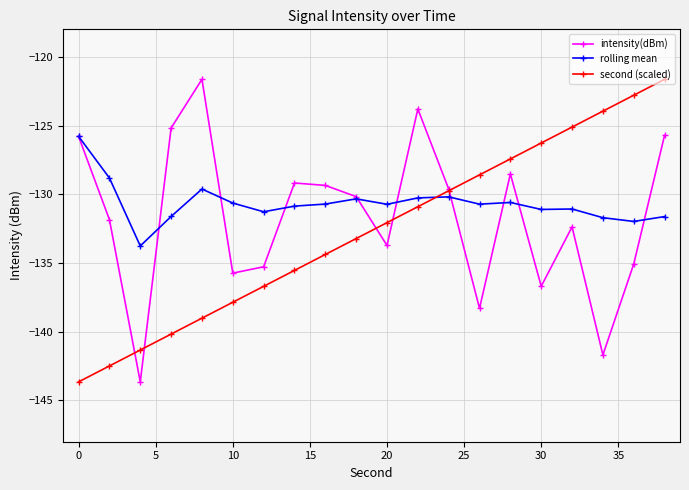

Rank the series by their average value, from lowest to highest.

second (scaled), intensity(dBm), rolling mean